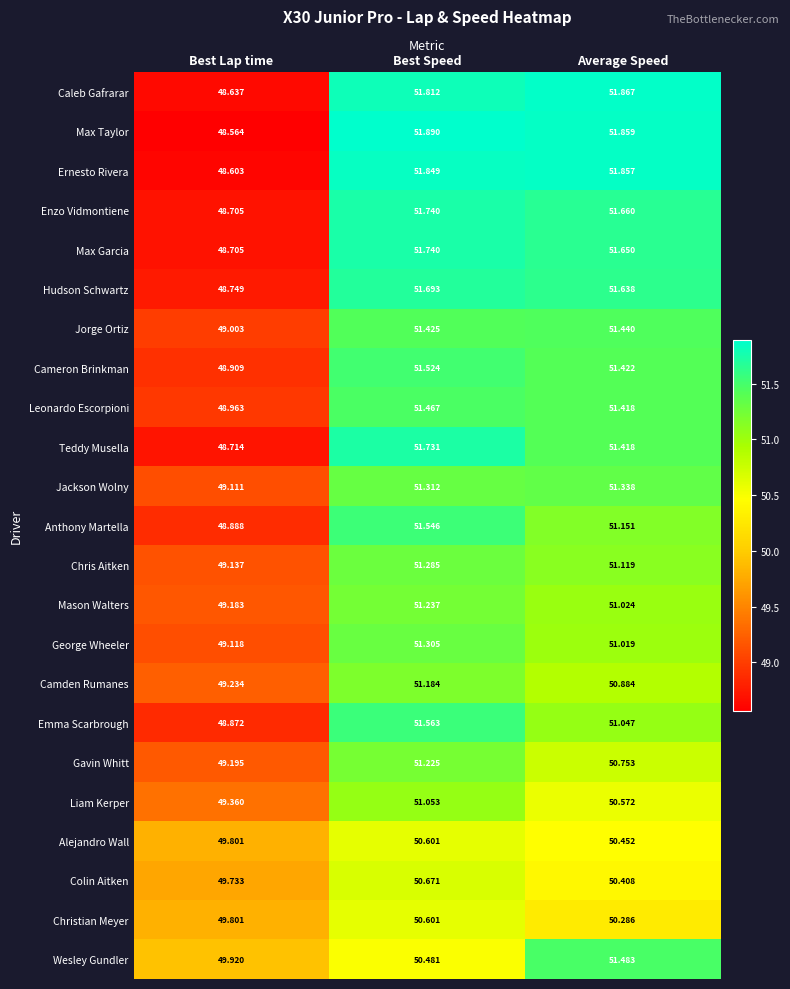

Is the value of Hudson Schwartz at Best Lap time greater than the value of Colin Aitken at Best Lap time?

No